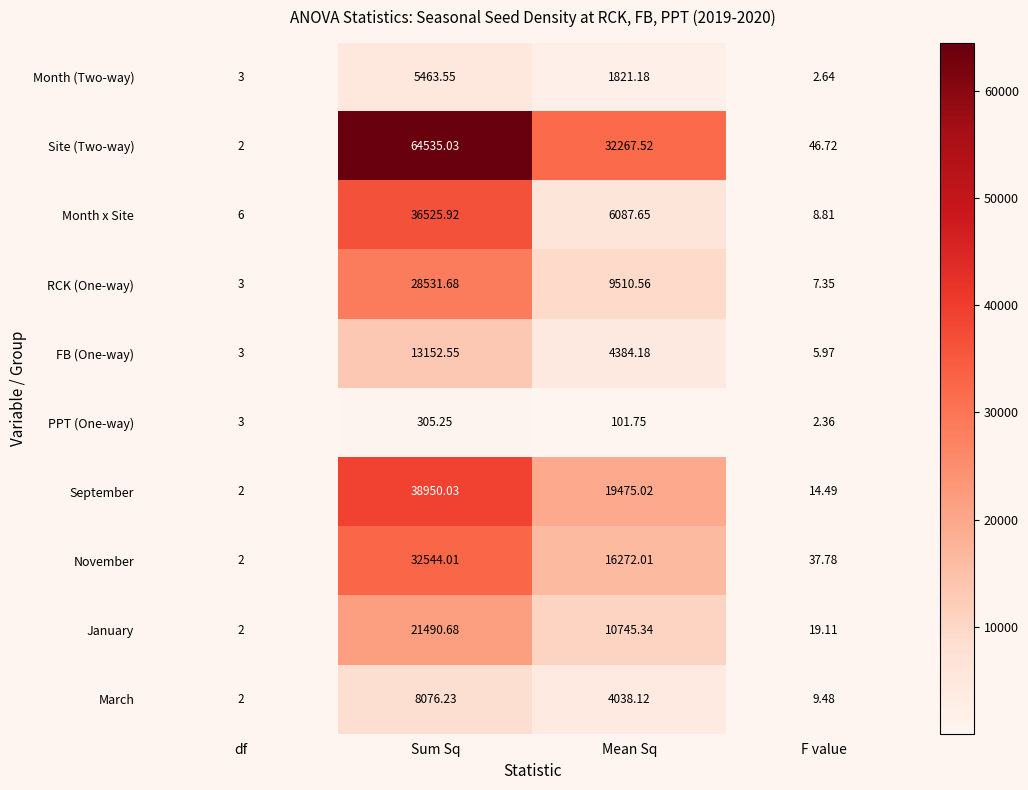

Where does the Site (Two-way) series first go above 32267?

Sum Sq